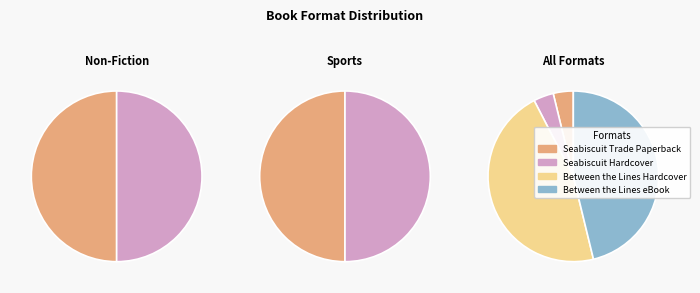

To the nearest percent, what is the average slice percentage?

25%